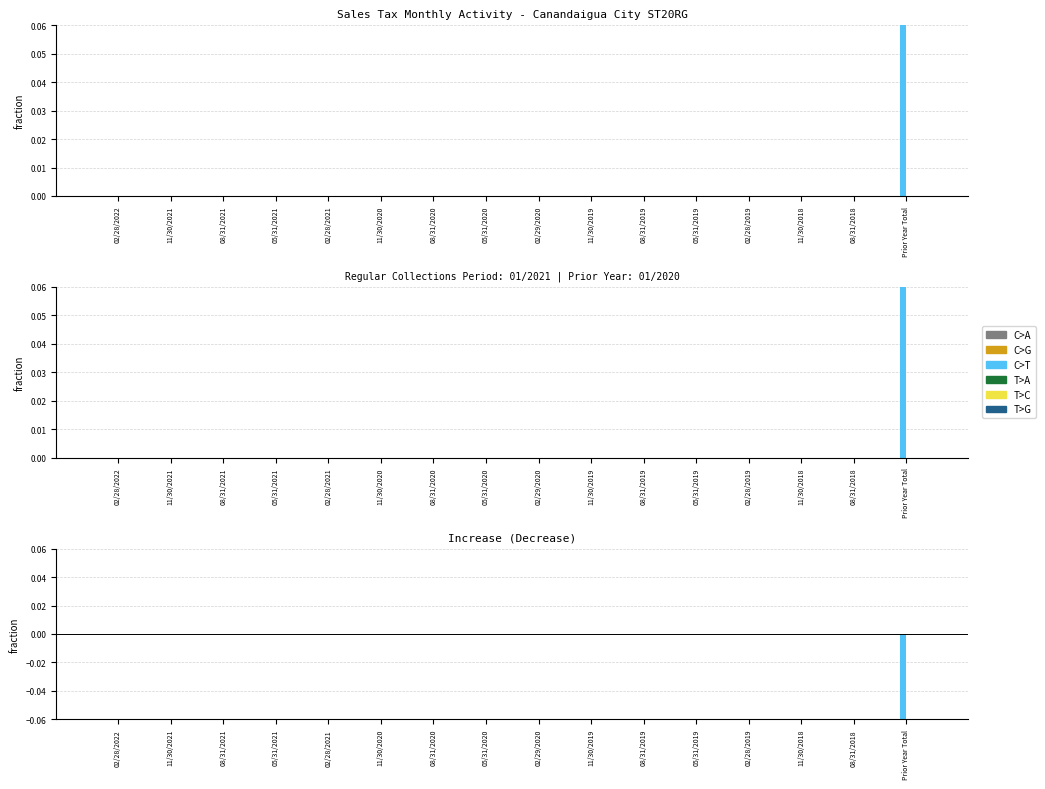

At which category is the sum across all series the highest?

02/28/2022